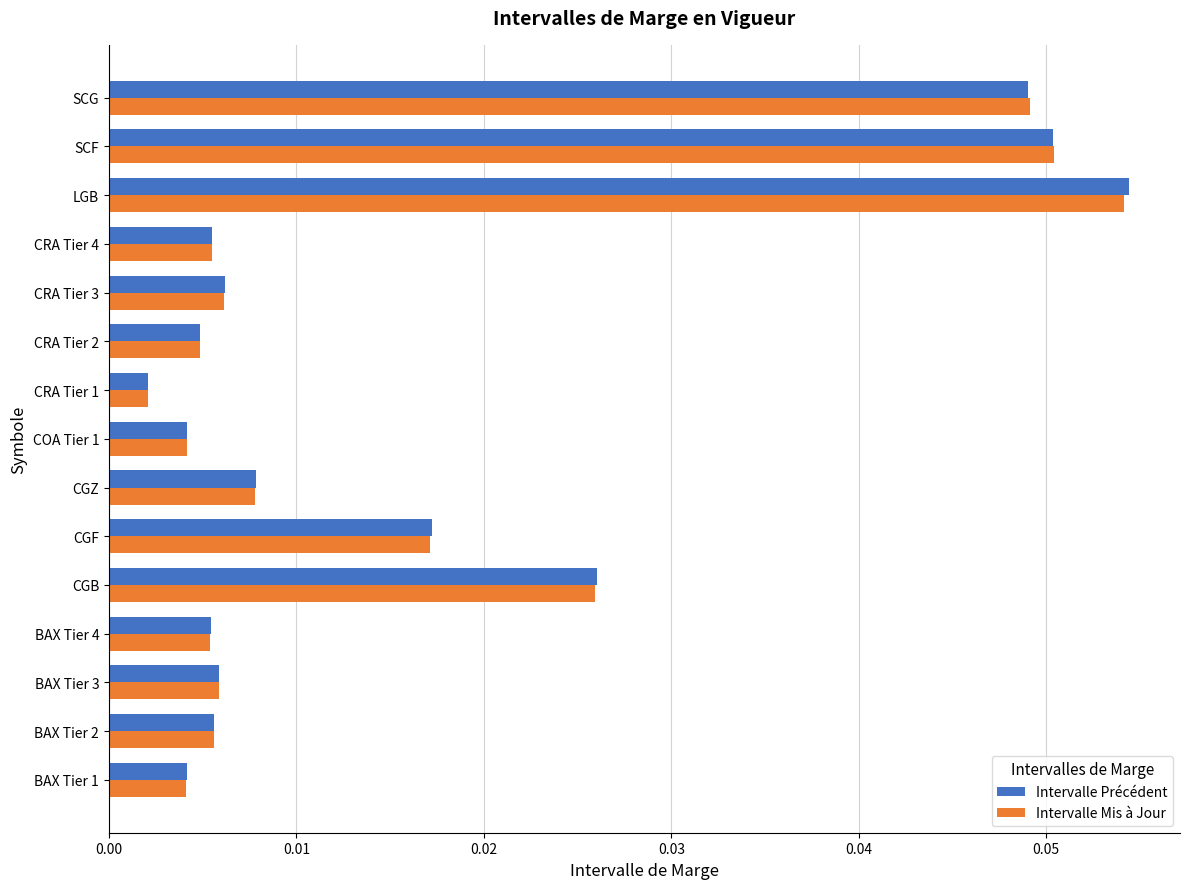

At which category does the chart reach its peak across all series?

LGB